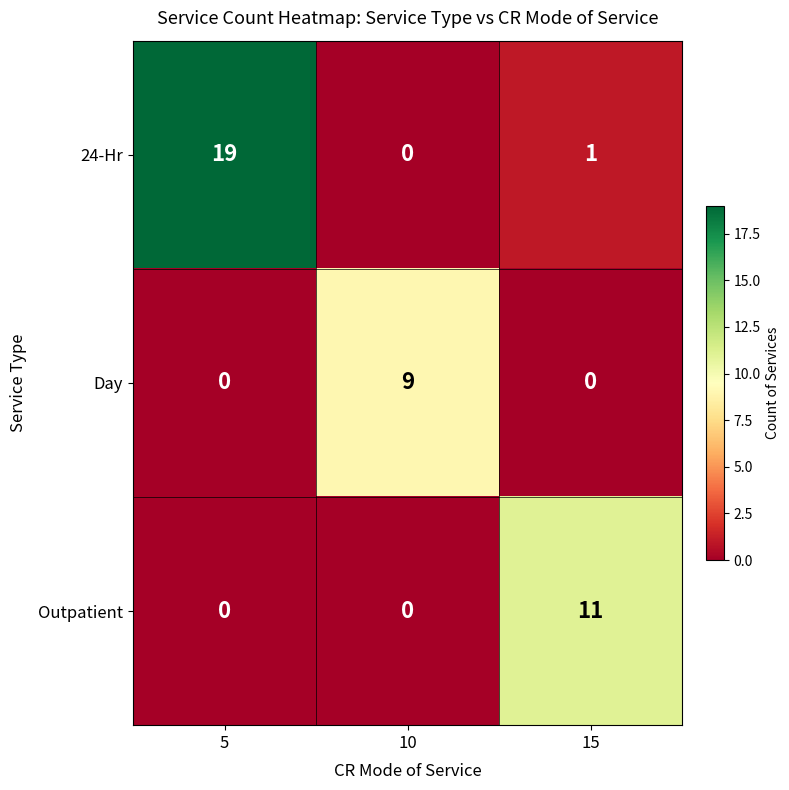

The 24-Hr series shows 0 at 10. True or false?

True